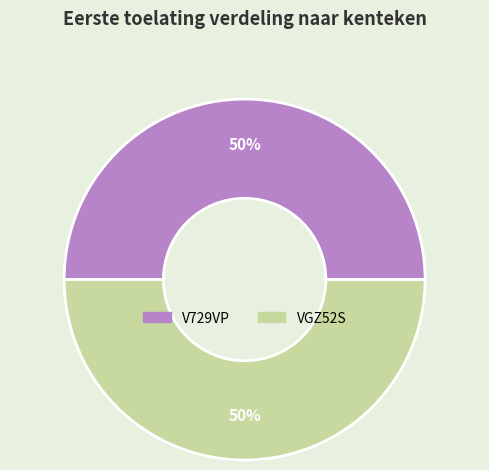

Approximately how many times larger is the value at V729VP compared to VGZ52S?

1.0